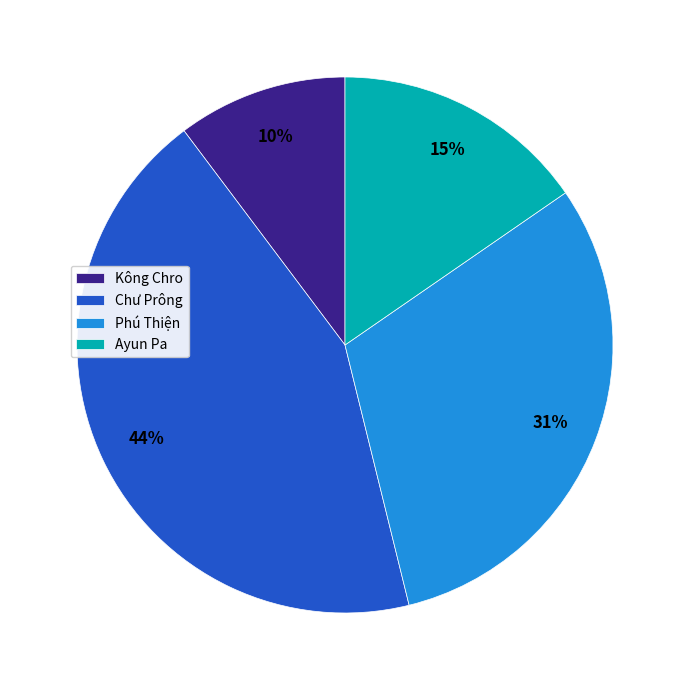

What is the ratio of the value at Chư Prông to the value at Phú Thiện?

1.4